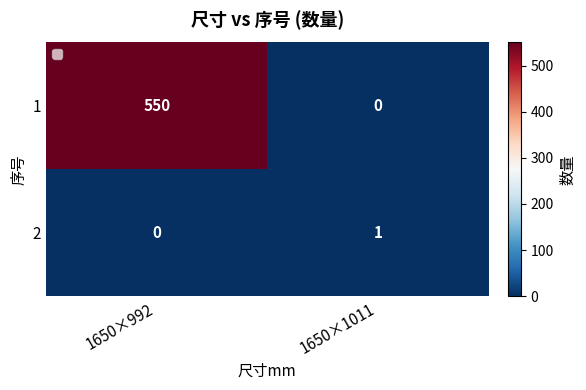

What is the difference between the 1 values at 1650×1011 and 1650×992?

550